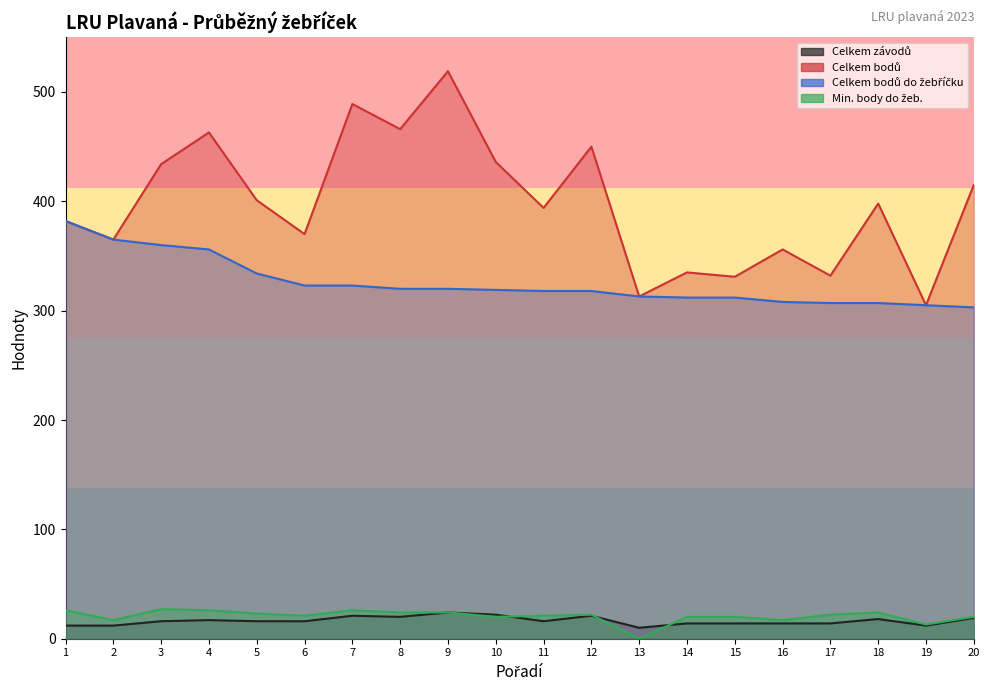

At which label does Celkem bodů reach its minimum?

19